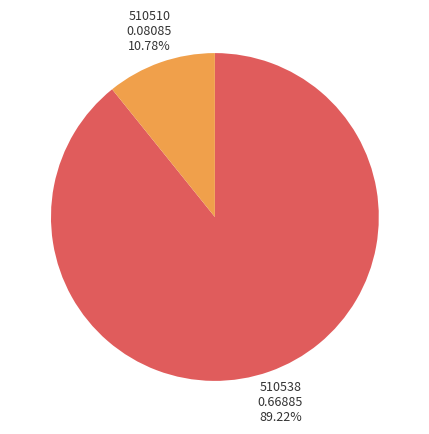

Does any single category account for the majority?

Yes